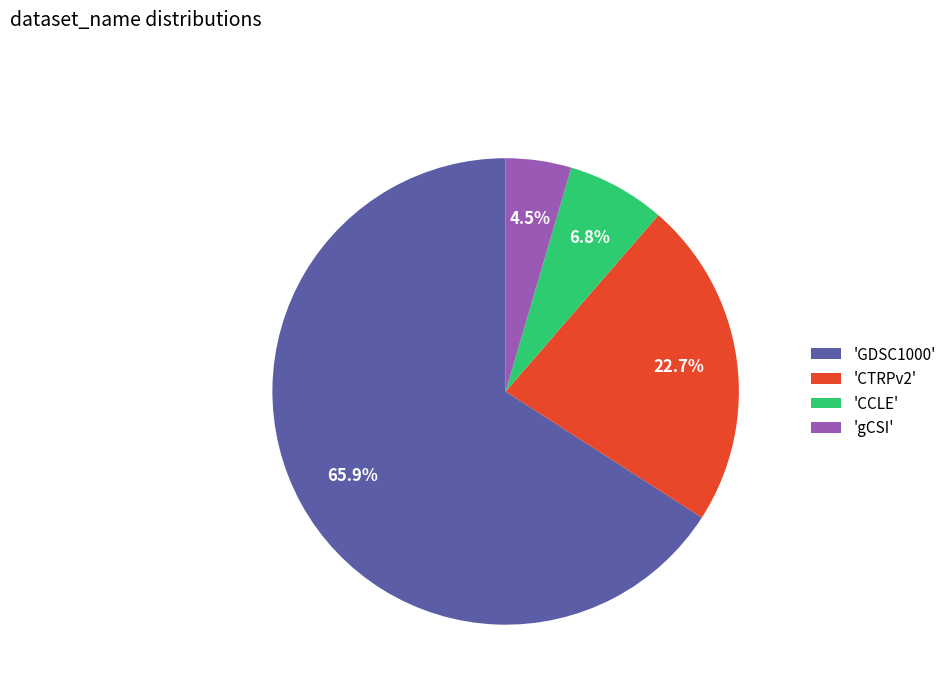

How much of the chart is everything except 'CTRPv2'?

77.3%